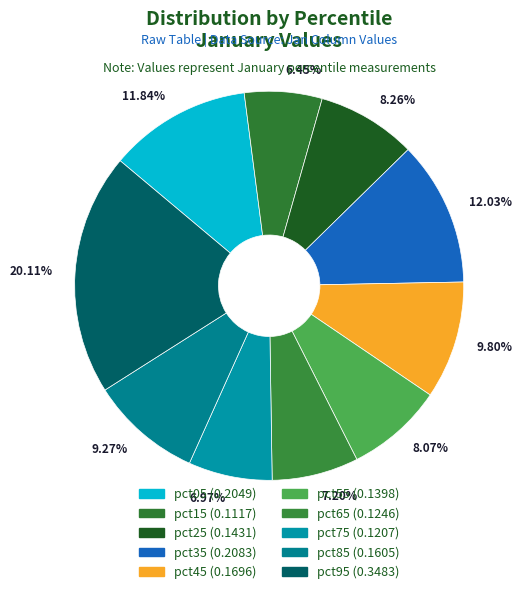

To the nearest percent, what percentage of the pie is pct65?

7%